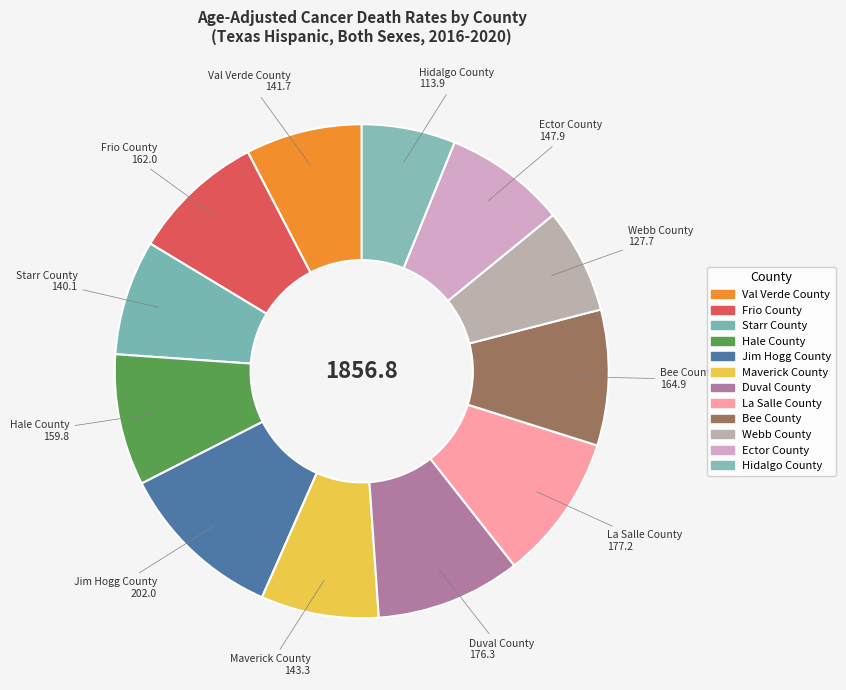

What is the ratio of the value at Maverick County to the value at Starr County?

1.0